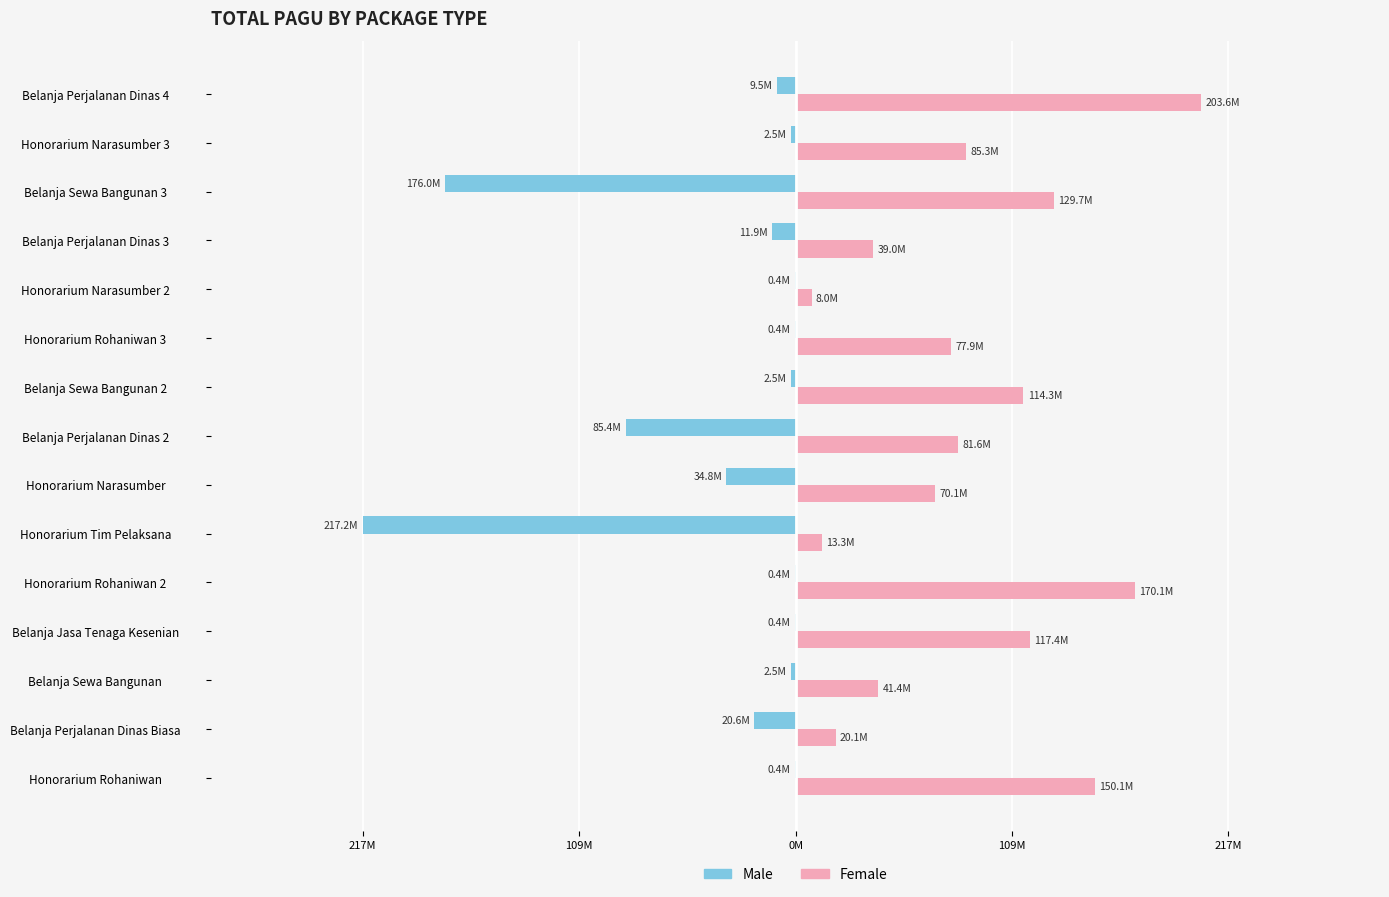

What are all the series names shown in the legend?

Male, Female